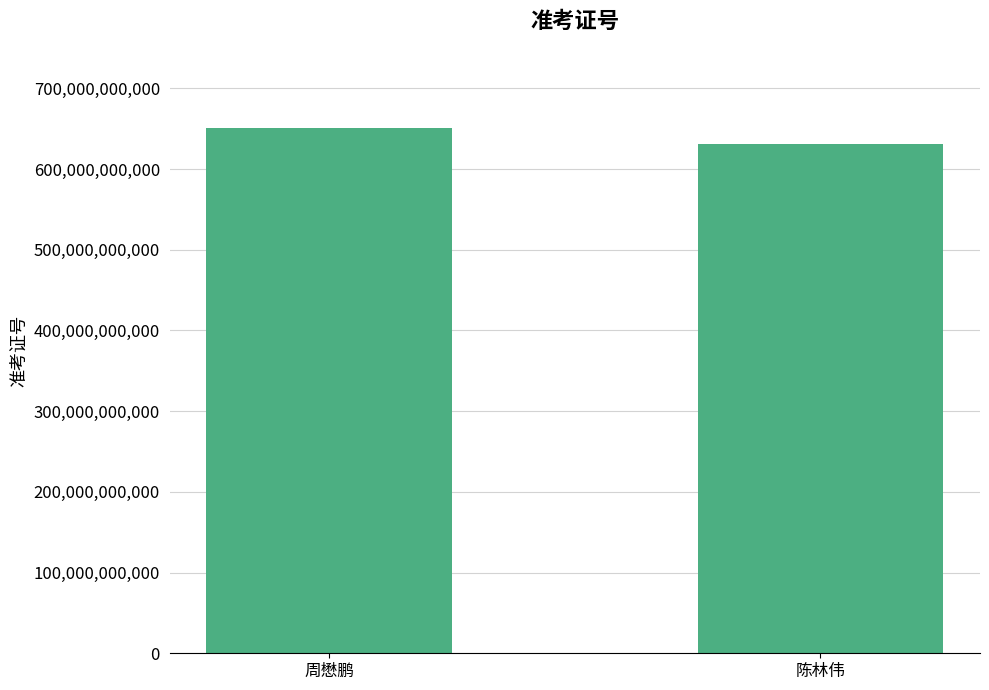

List the labels in order of value, smallest first.

陈林伟, 周懋鹏